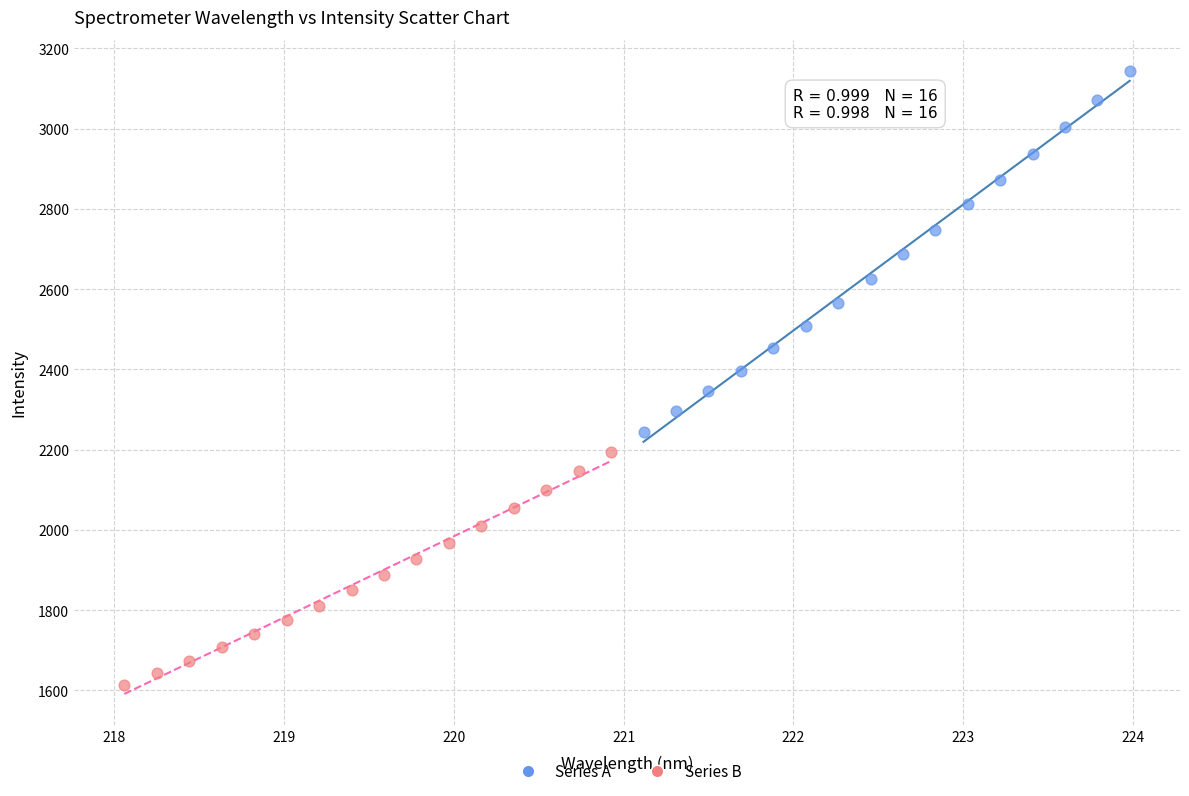

Which series has the largest Y range (max minus min)?

Series A